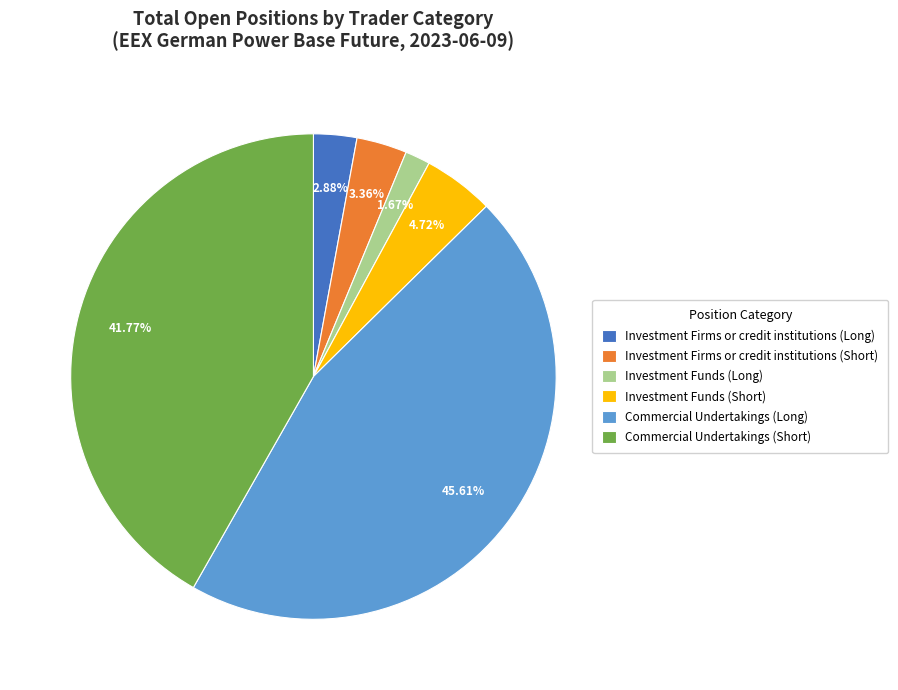

Which has a higher value, Investment Funds (Long) or Investment Funds (Short)?

Investment Funds (Short)